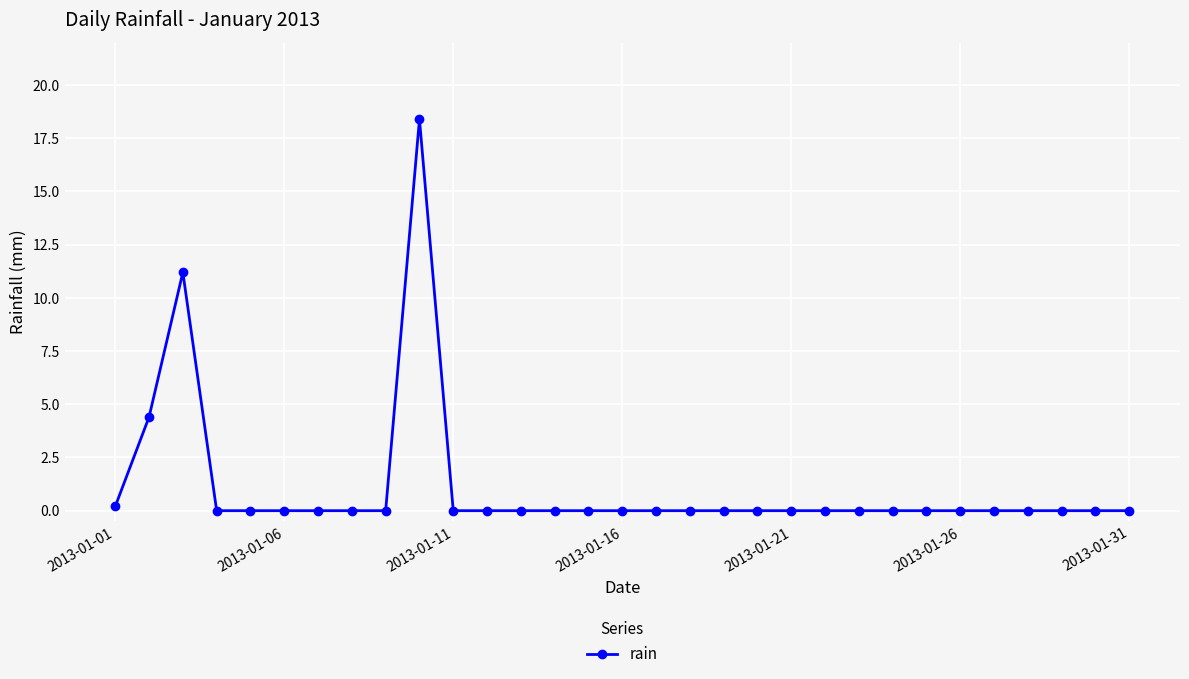

True or false: there are more than 1 points higher than both neighbors.

True